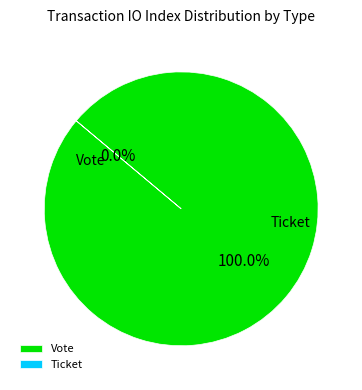

What is the majority slice?

Vote